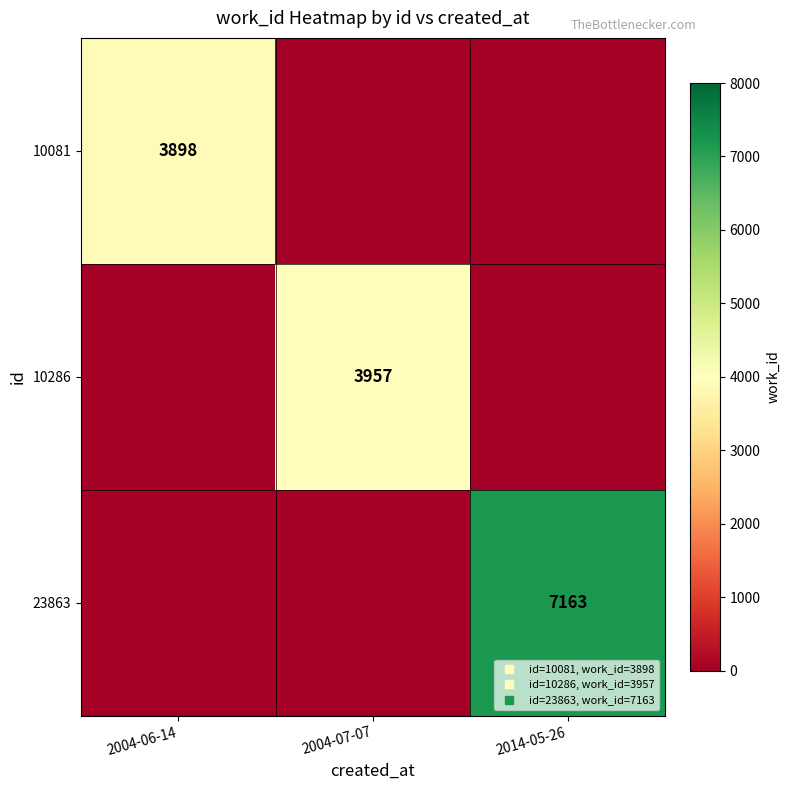

List the series in order of their peak value, highest first.

23863, 10286, 10081